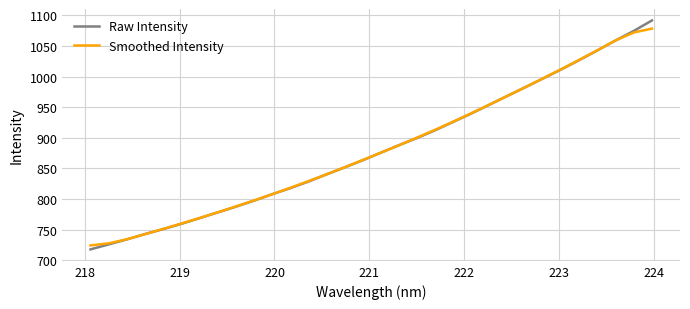

Which series has the widest spread of values?

Raw Intensity